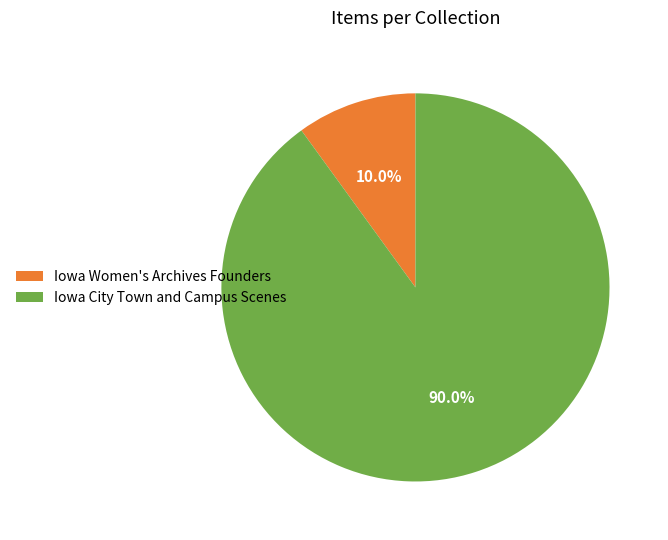

To the nearest percent, what portion does Iowa City Town and Campus Scenes represent?

90%